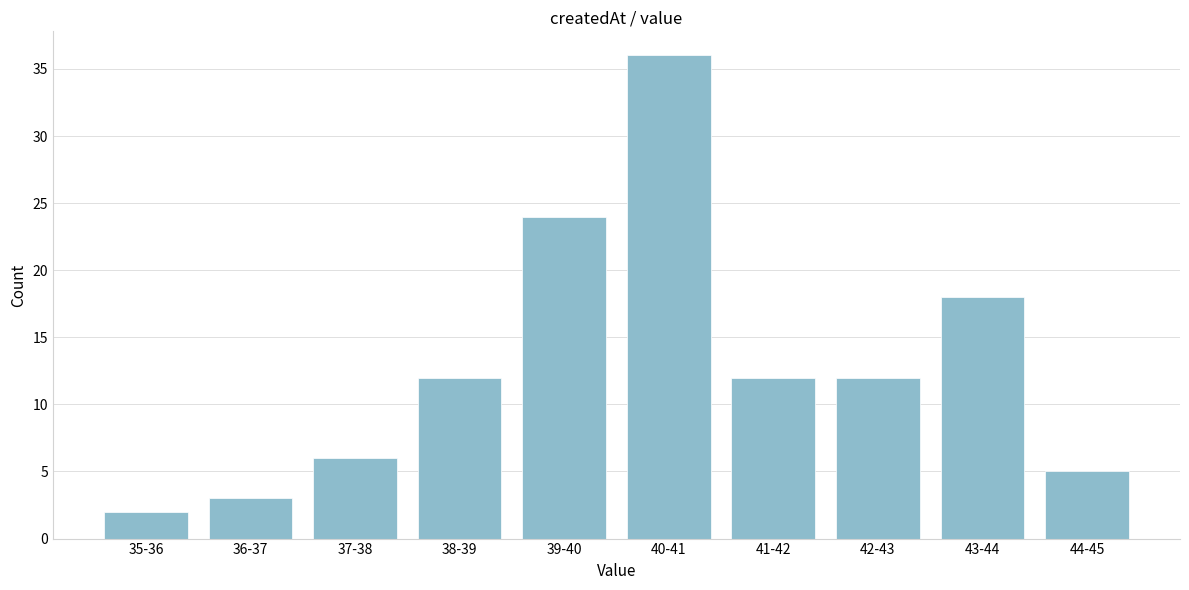

Reading left to right, extract all data points from this chart.

35-36=2	36-37=3	37-38=6	38-39=12	39-40=24	40-41=36	41-42=12	42-43=12	43-44=18	44-45=5